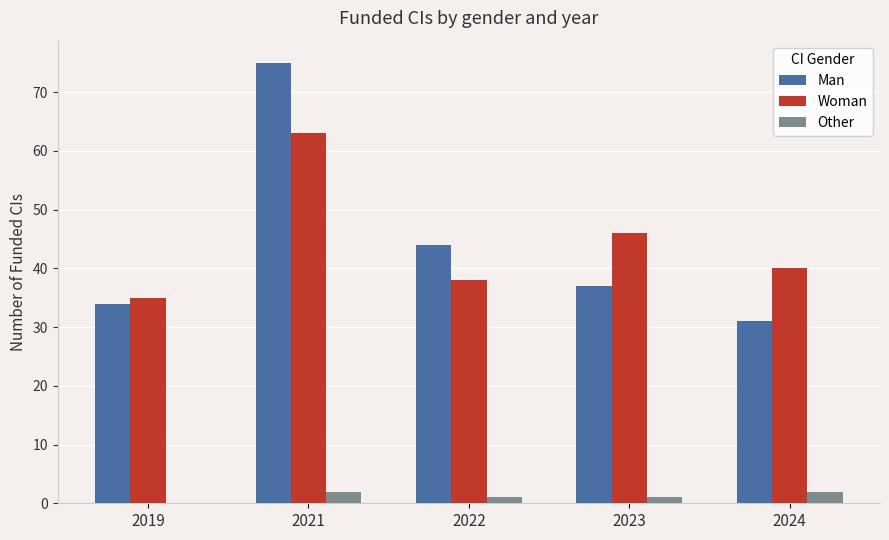

Which category has the highest value across all series?

2021